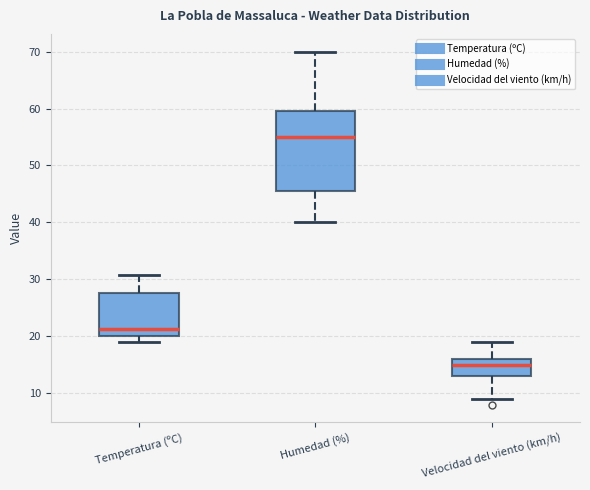

Reading left to right, transcribe this box plot: for each box, give where its median line is, the range the box spans, and where its two whiskers end, as read against the y-axis. The values are not printed on the chart, so give them approximately, as read against the axis.

Temperatura (ºC): median 21, box 20 to 28, whiskers 19 to 31
Humedad (%): median 55, box 46 to 60, whiskers 40 to 70
Velocidad del viento (km/h): median 15, box 13 to 16, whiskers 9 to 19